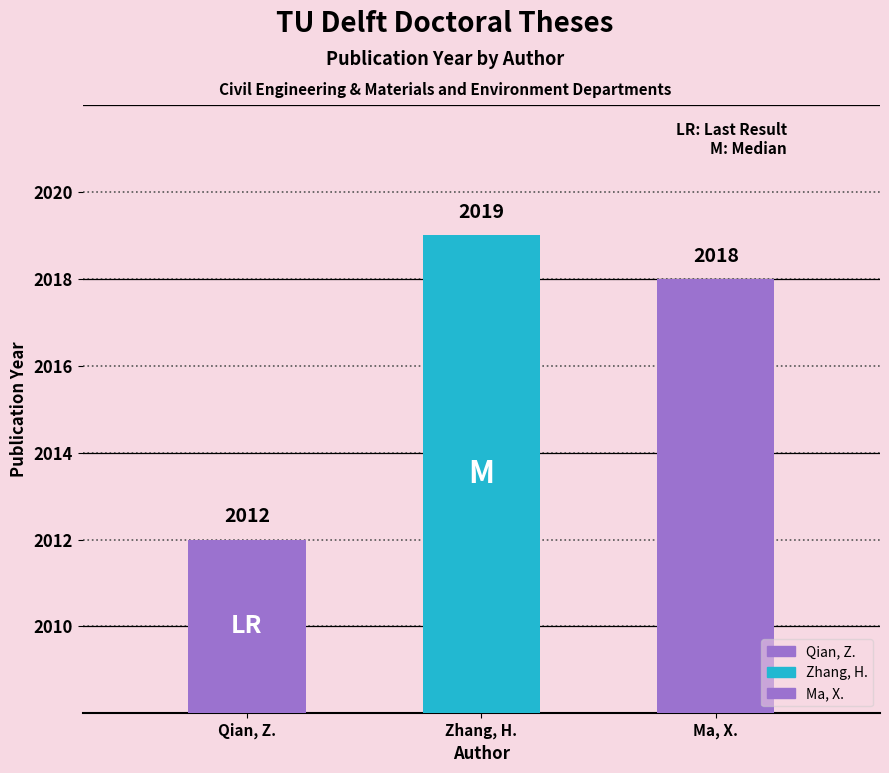

How many values are between 2012 and 2019?

3